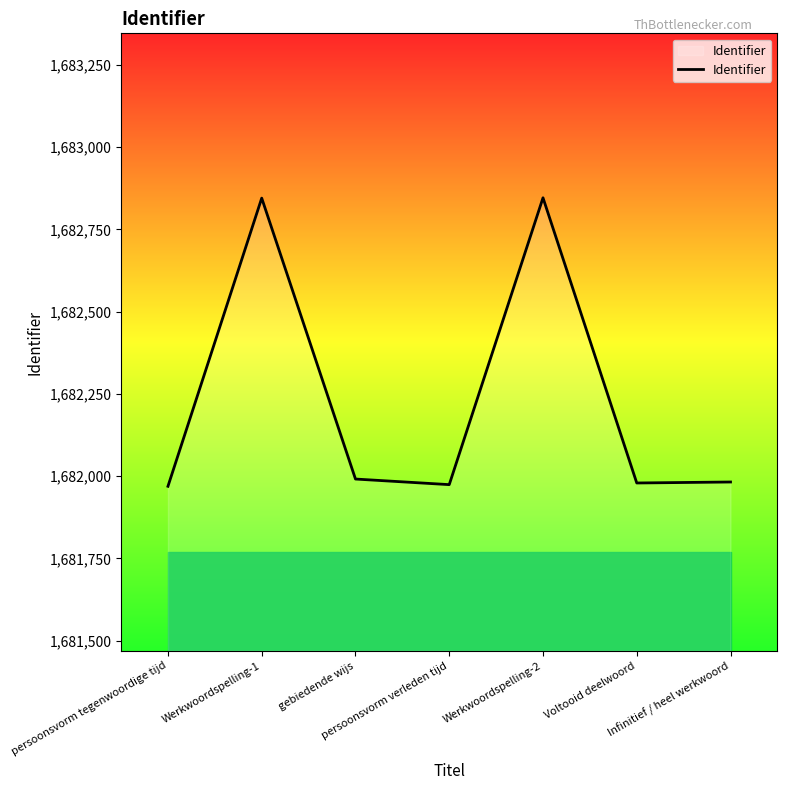

What is the difference between the maximum and minimum values?

877